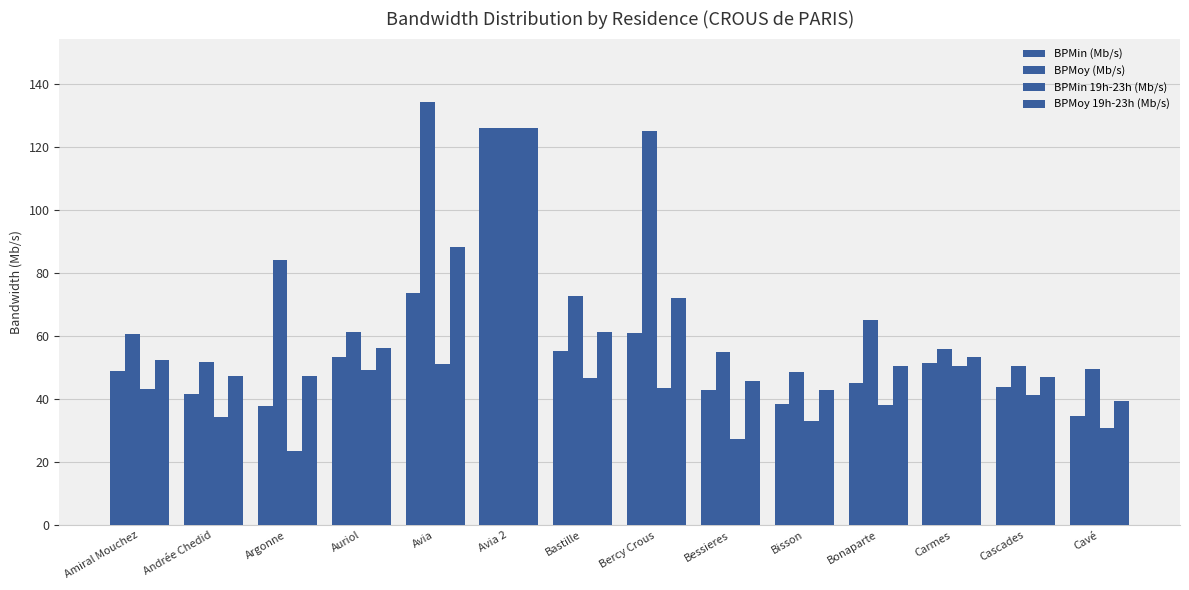

Is it true that BPMoy 19h-23h (Mb/s) equals 61.2 at Bastille?

True